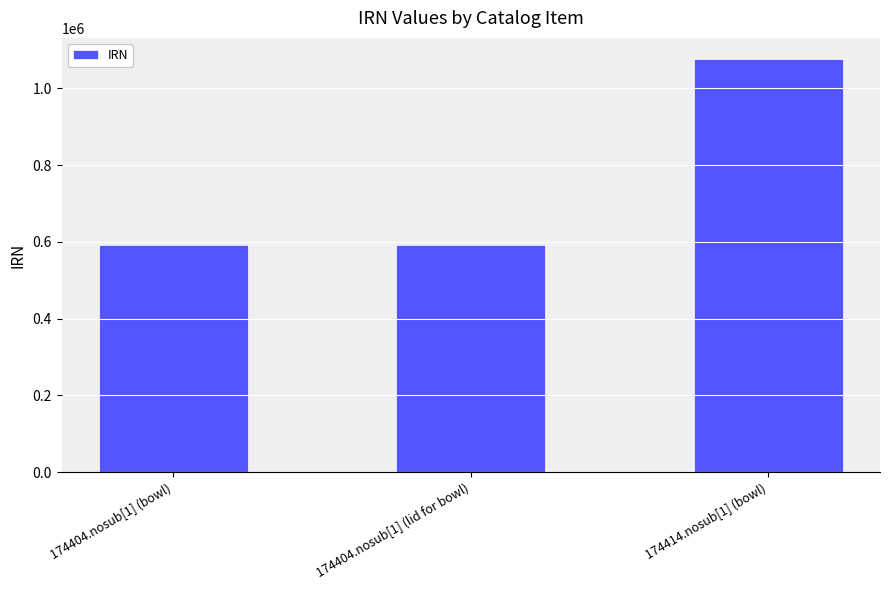

What is the difference between the values at 174404.nosub[1] (bowl) and 174414.nosub[1] (bowl)?

485368